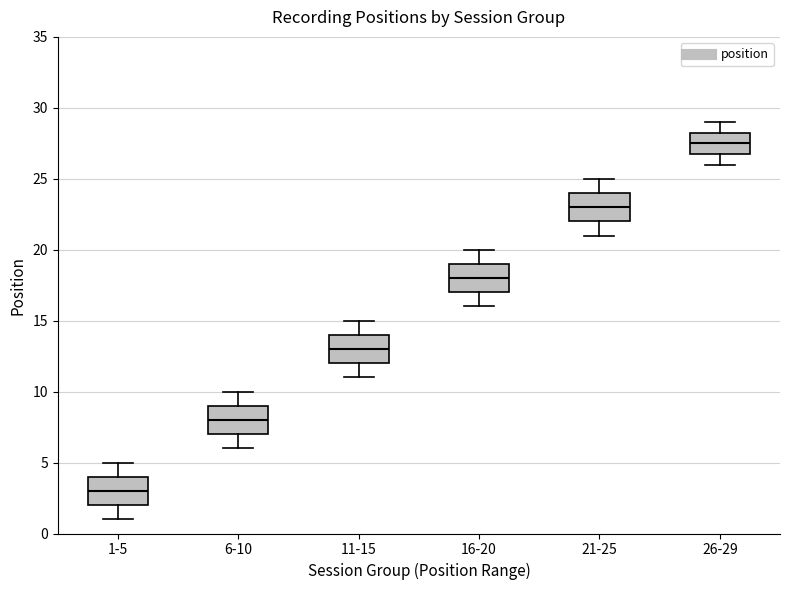

Which box's median line is the lowest?

1-5